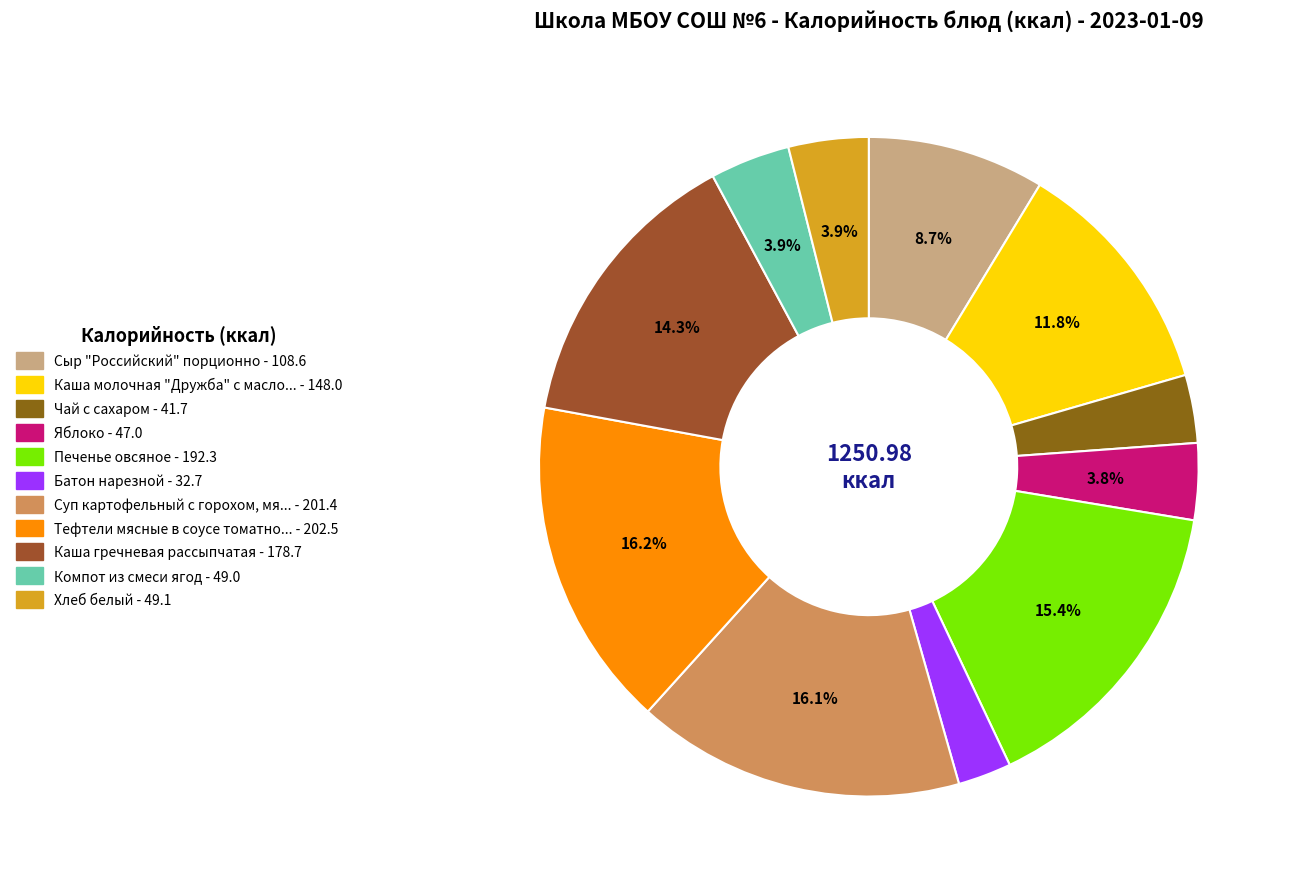

Count the number of slices in the pie.

11